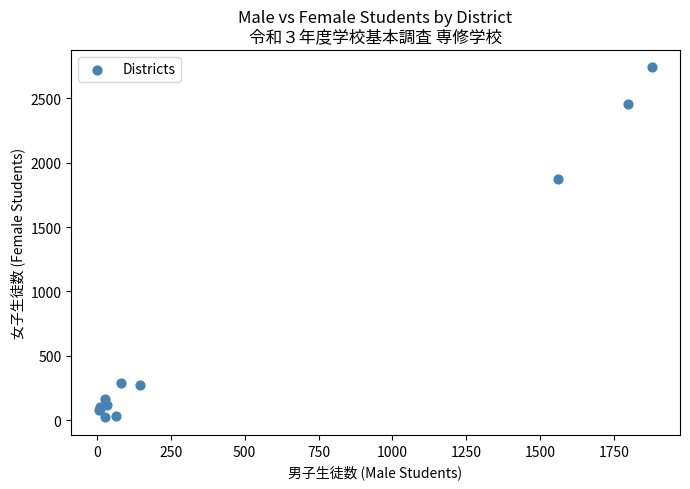

What Y value in the scatter plot is closest to 1380?

1871